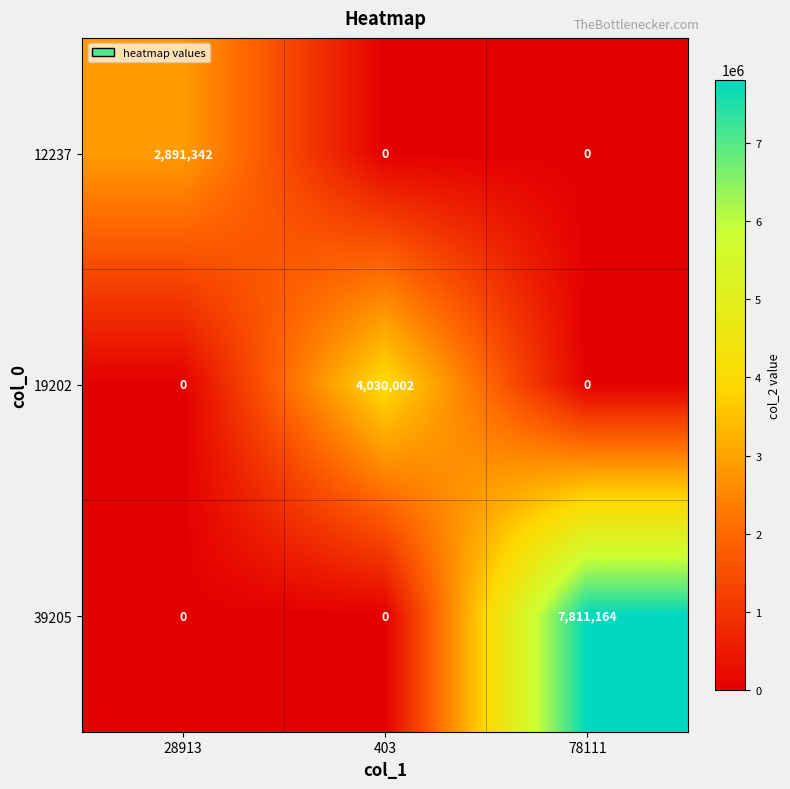

Which series has the largest total across all categories?

39205